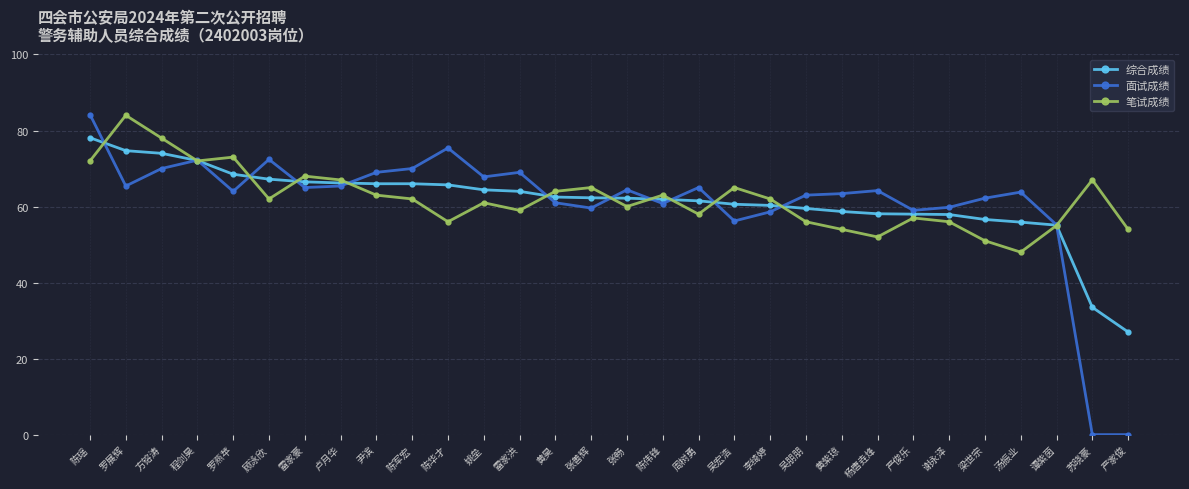

Does the chart display data point markers on the line(s)?

Yes